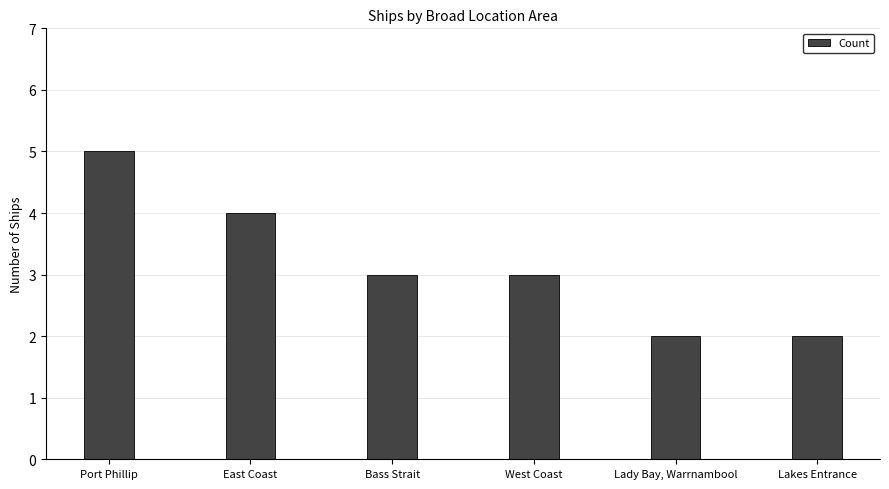

What is the greatest value displayed?

5